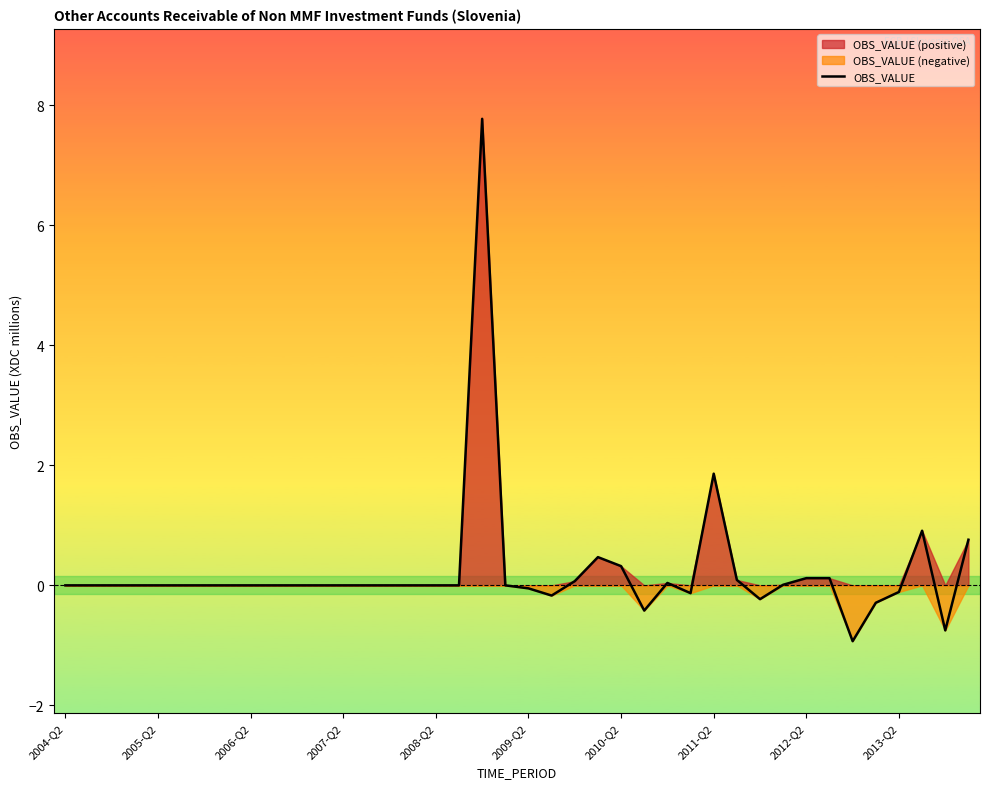

How many points are lower than both their immediate neighbors (excluding endpoints)?

6